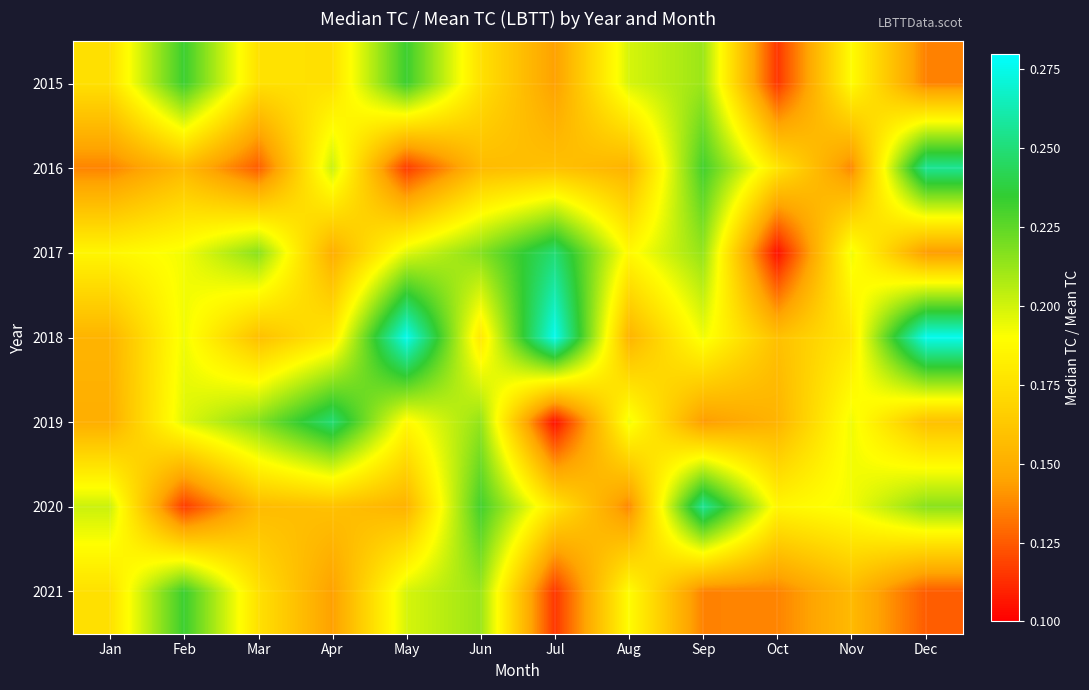

Reading left to right, transcribe all the data shown in this chart.

2015: Jan=0.2	Feb=0.2	Mar=0.2	Apr=0.2	May=0.2	Jun=0.2	Jul=0.1	Aug=0.2	Sep=0.2	Oct=0.1	Nov=0.2	Dec=0.1
2016: Jan=0.1	Feb=0.2	Mar=0.1	Apr=0.2	May=0.1	Jun=0.2	Jul=0.2	Aug=0.2	Sep=0.2	Oct=0.2	Nov=0.1	Dec=0.3
2017: Jan=0.2	Feb=0.2	Mar=0.2	Apr=0.1	May=0.2	Jun=0.2	Jul=0.2	Aug=0.2	Sep=0.2	Oct=0.1	Nov=0.2	Dec=0.1
2018: Jan=0.2	Feb=0.2	Mar=0.2	Apr=0.2	May=0.3	Jun=0.2	Jul=0.3	Aug=0.2	Sep=0.2	Oct=0.2	Nov=0.2	Dec=0.3
2019: Jan=0.1	Feb=0.2	Mar=0.2	Apr=0.2	May=0.2	Jun=0.2	Jul=0.1	Aug=0.2	Sep=0.1	Oct=0.2	Nov=0.2	Dec=0.2
2020: Jan=0.2	Feb=0.1	Mar=0.2	Apr=0.2	May=0.2	Jun=0.2	Jul=0.2	Aug=0.1	Sep=0.3	Oct=0.2	Nov=0.2	Dec=0.2
2021: Jan=0.2	Feb=0.2	Mar=0.2	Apr=0.1	May=0.2	Jun=0.2	Jul=0.1	Aug=0.2	Sep=0.1	Oct=0.1	Nov=0.2	Dec=0.1